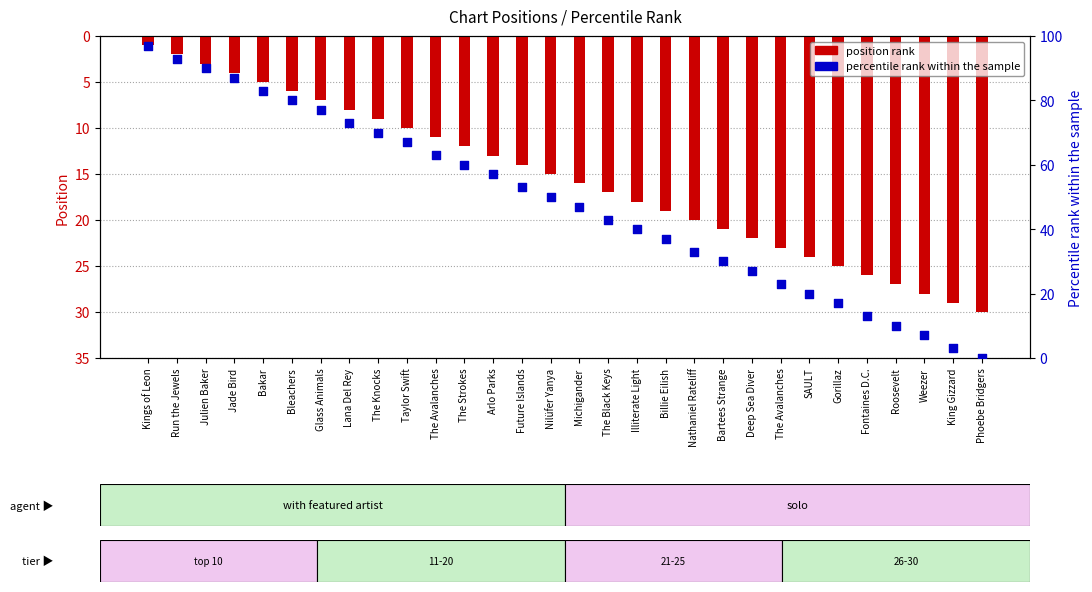

Which series reaches the minimum Y coordinate?

percentile rank within sample